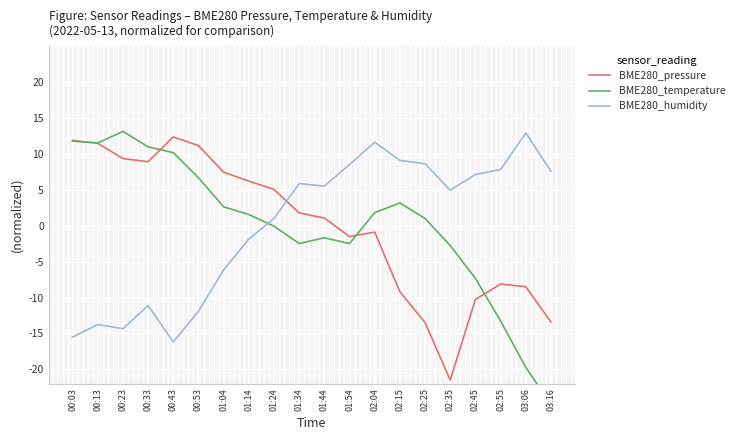

What is the spread (max minus min) of values at 01:04?

13.6